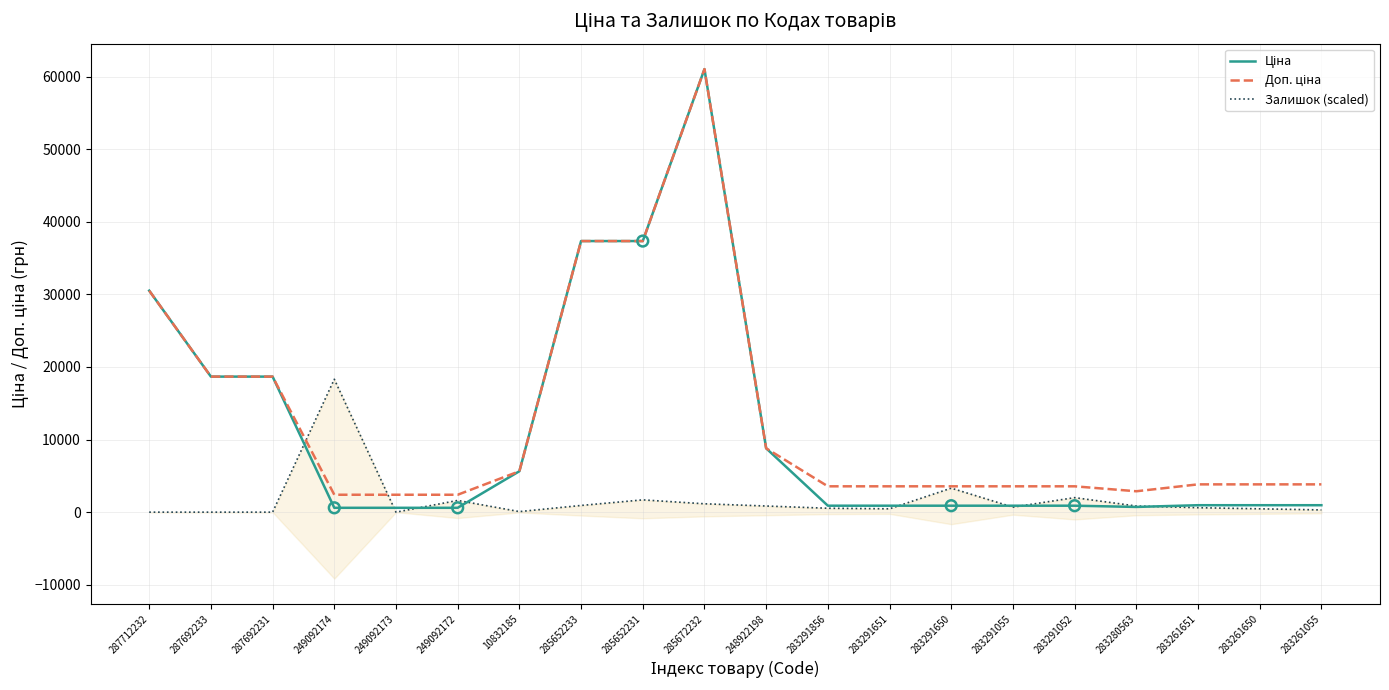

What are all the series names shown in the legend?

Ціна, Доп. ціна, Залишок (scaled)